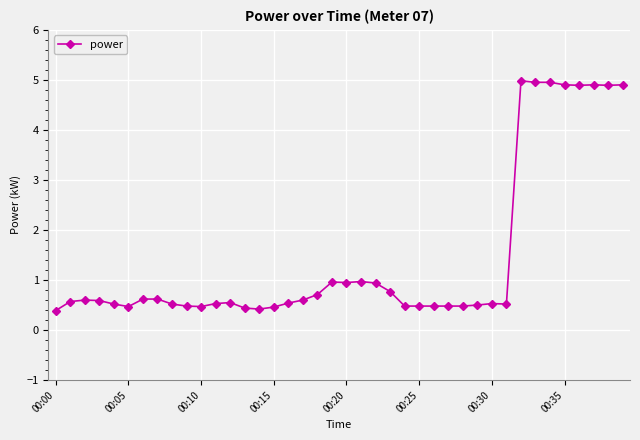

What is the value of the 33rd point from the left?

5.0